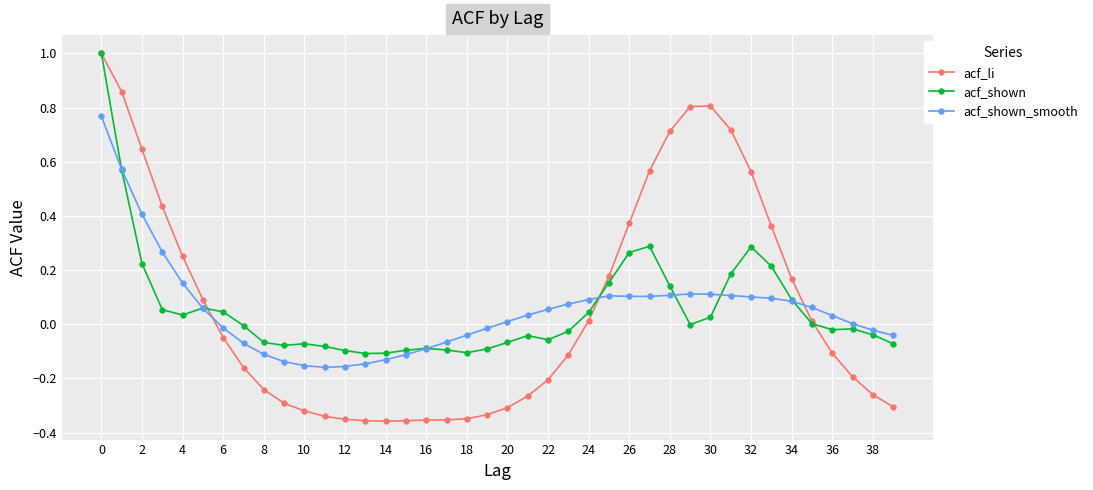

Which series has the largest range (max minus min)?

acf_li